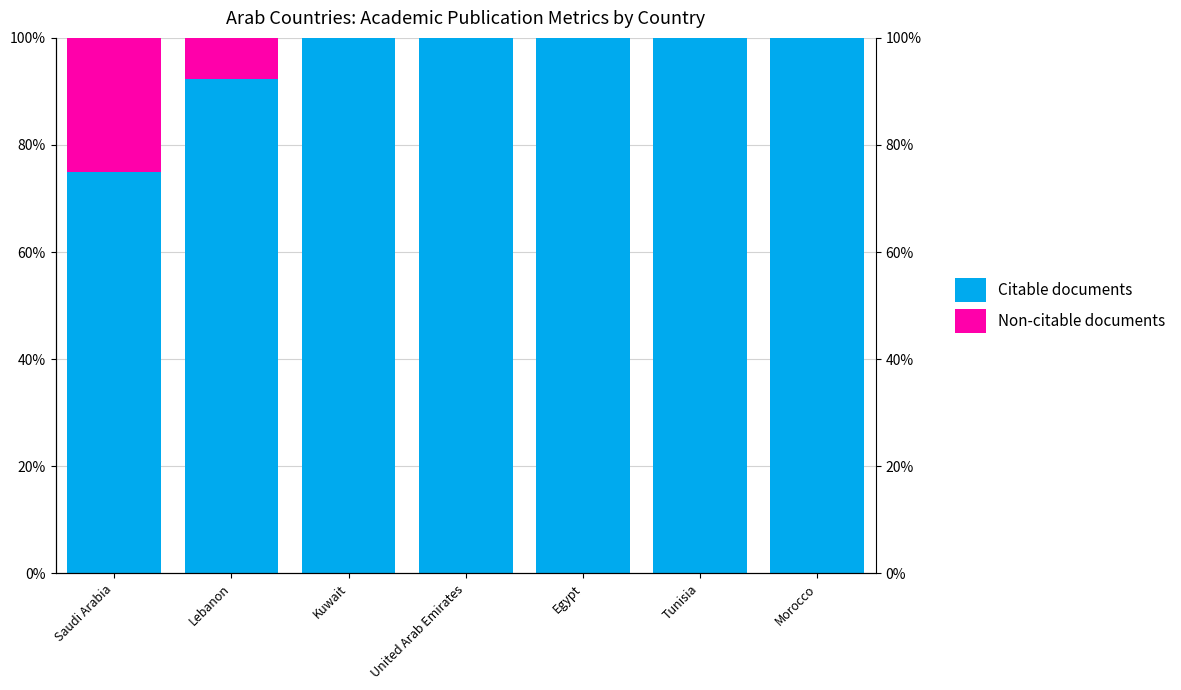

What is the value of the Citable documents bar at the 3rd from the left?

100.0